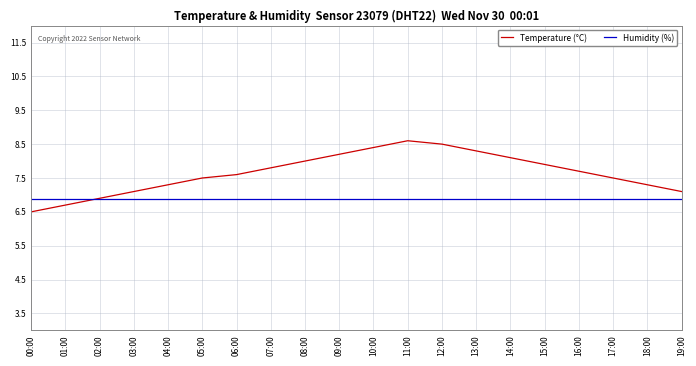

The Humidity (%) series shows 9.3 at 01:00. True or false?

False